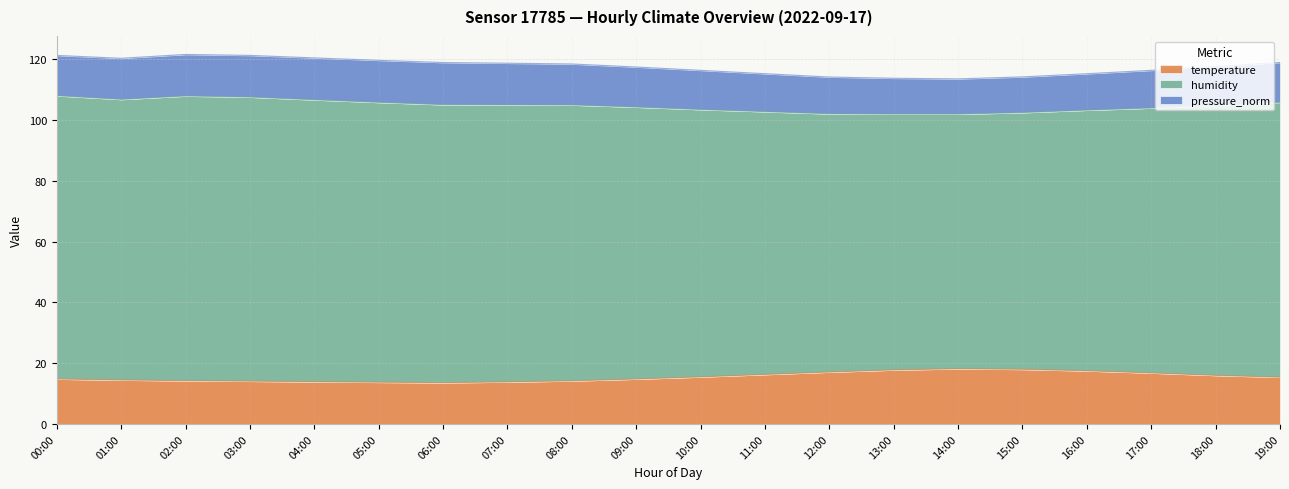

What is the value of the temperature point at the 16th from the left?

18.0